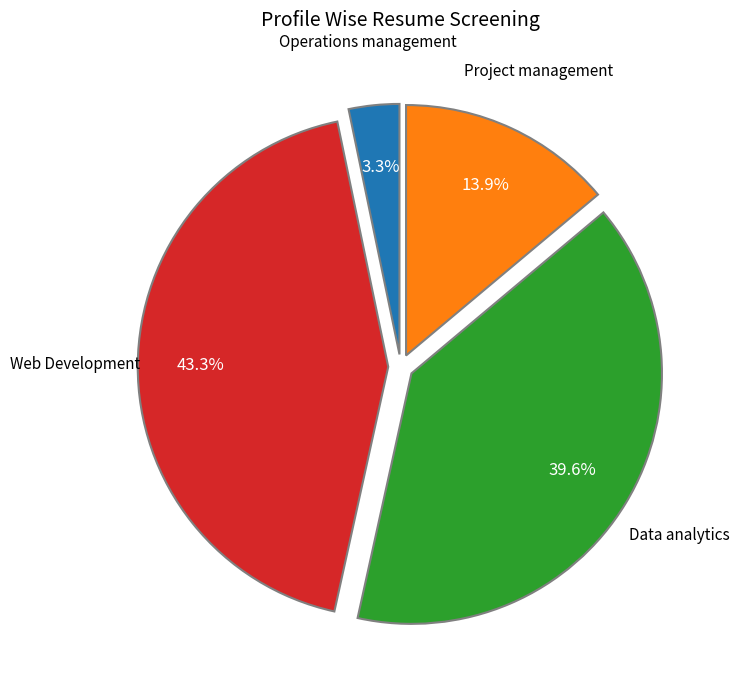

Does any single category account for the majority?

No